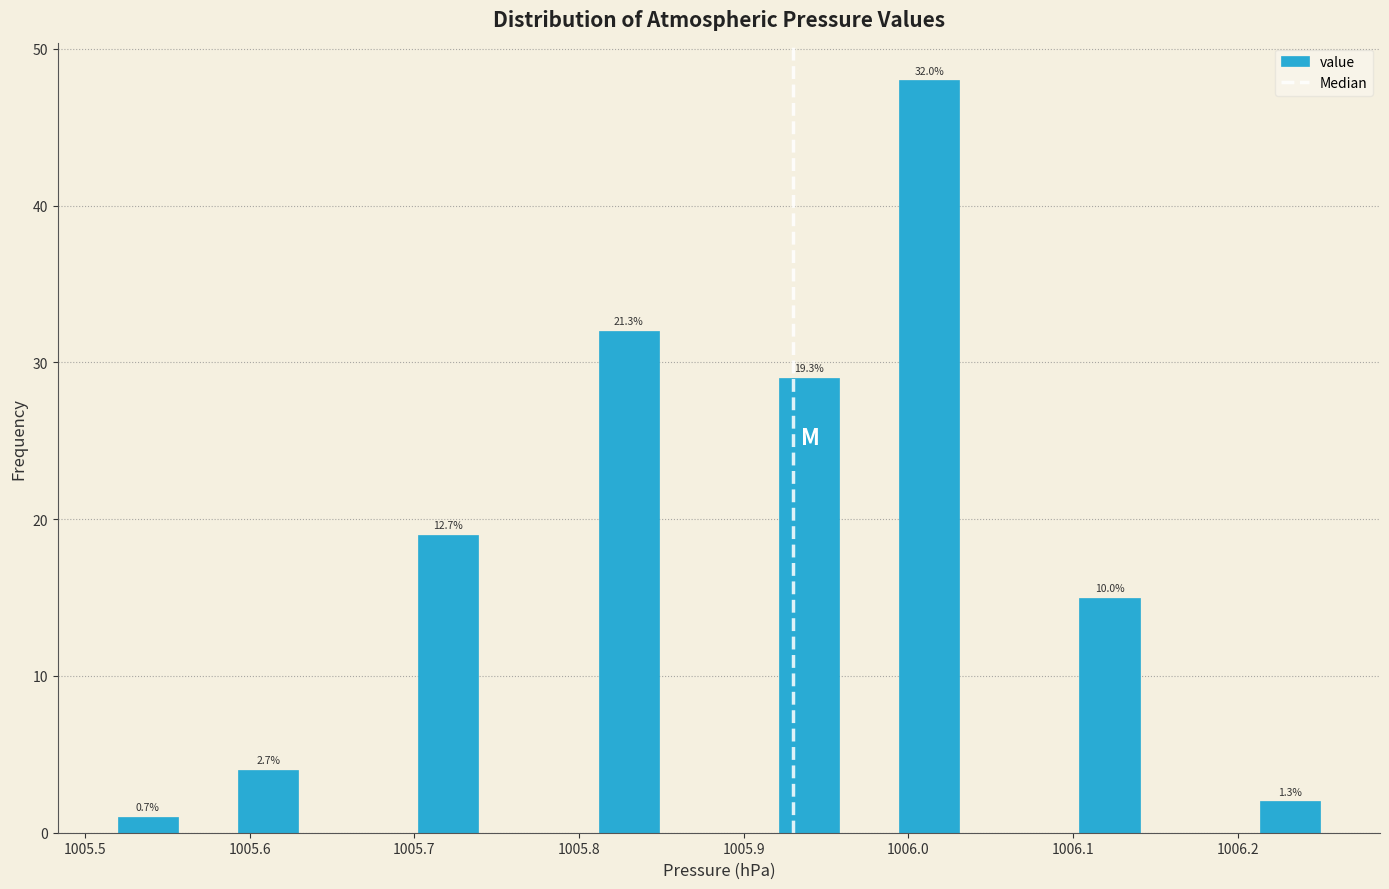

Read against the x-axis, roughly where is the centre of the tallest bar?

1006.01